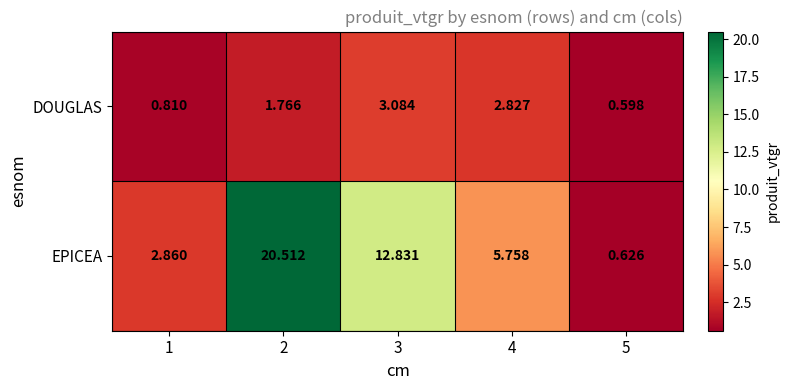

What is the maximum value shown in the chart?

20.5